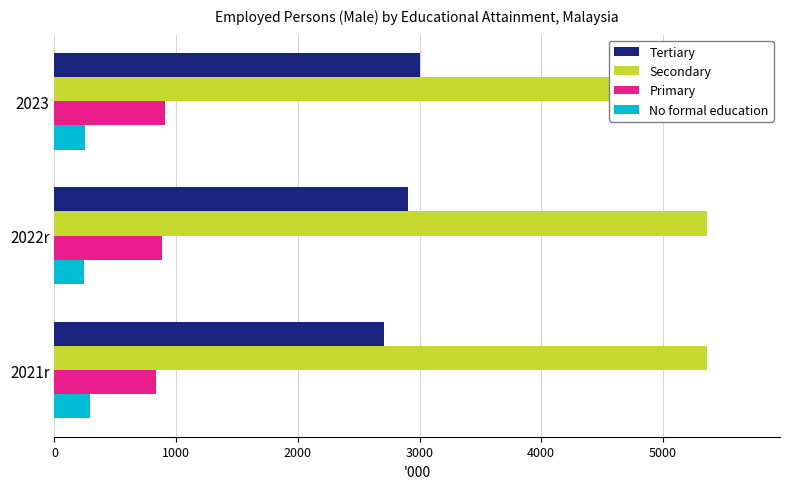

What are all the series names shown in the legend?

No formal education, Primary, Secondary, Tertiary